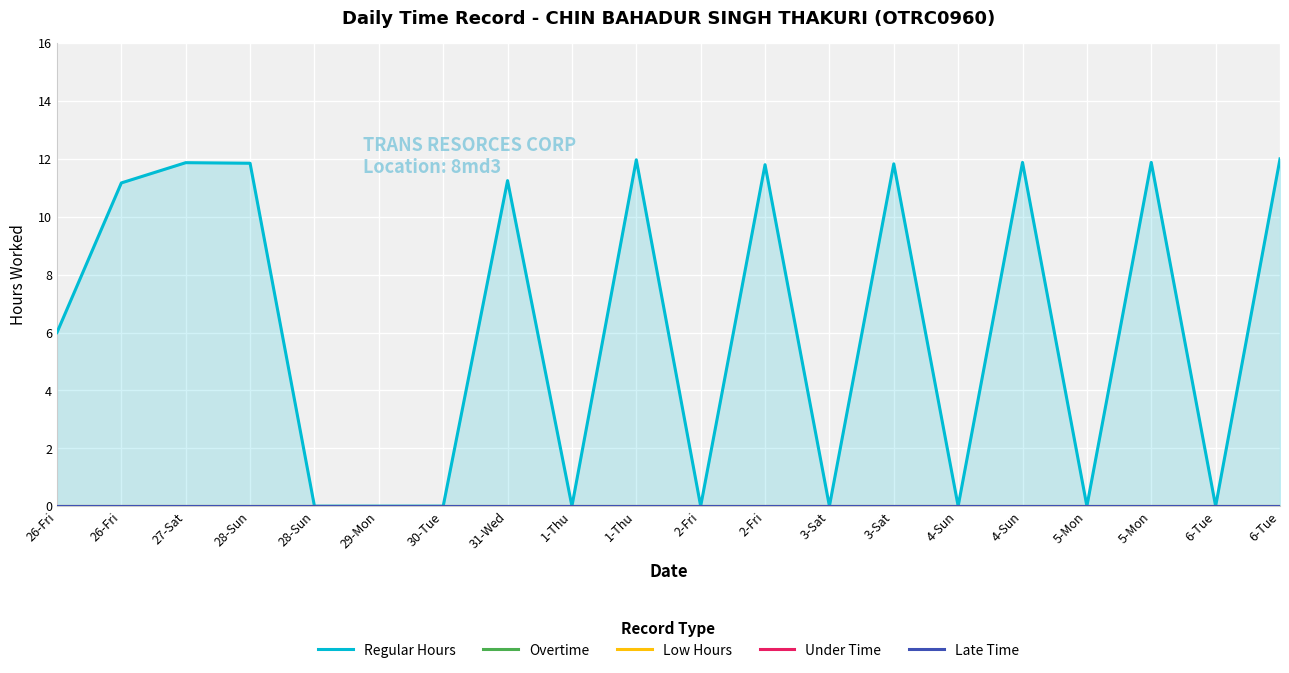

Rank the categories by Regular Hours value from highest to lowest.

6-Tue, 1-Thu, 4-Sun, 5-Mon, 27-Sat, 28-Sun, 3-Sat, 2-Fri, 31-Wed, 26-Fri, 26-Fri, 28-Sun, 29-Mon, 30-Tue, 1-Thu, 2-Fri, 3-Sat, 4-Sun, 5-Mon, 6-Tue